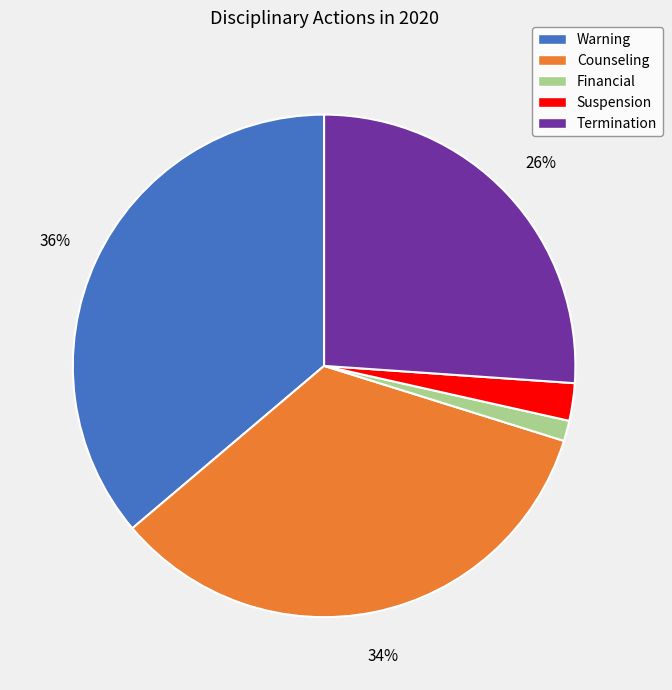

What is the largest slice in the pie chart?

Warning